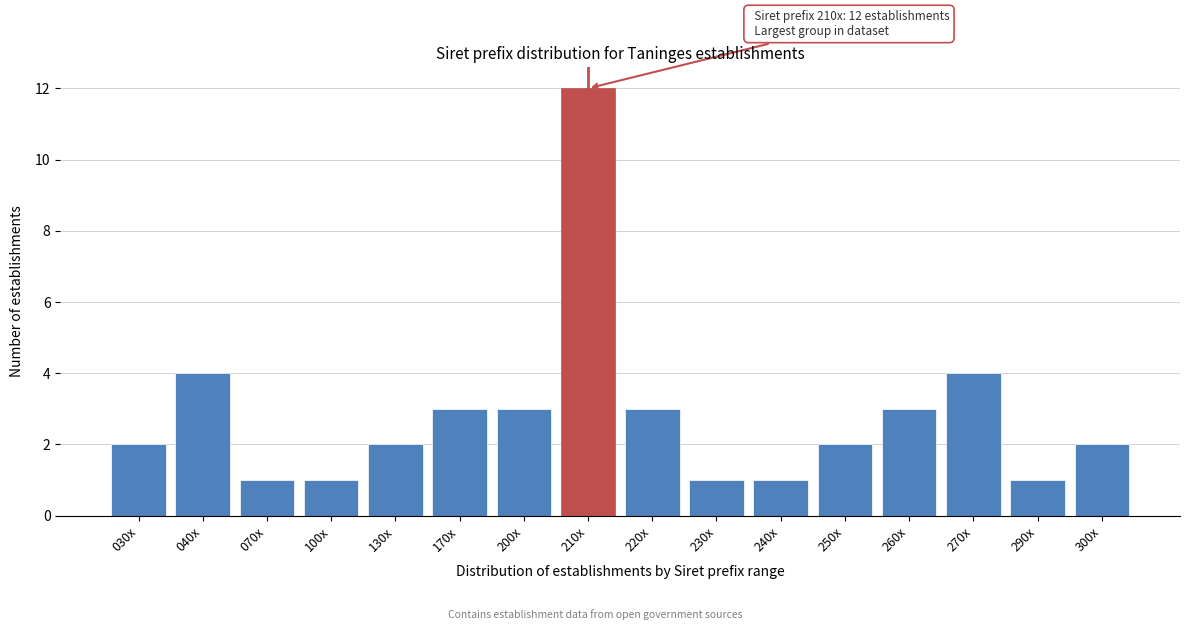

Reading left to right, transcribe all the data shown in this chart.

030x=2	040x=4	070x=1	100x=1	130x=2	170x=3	200x=3	210x=12	220x=3	230x=1	240x=1	250x=2	260x=3	270x=4	290x=1	300x=2